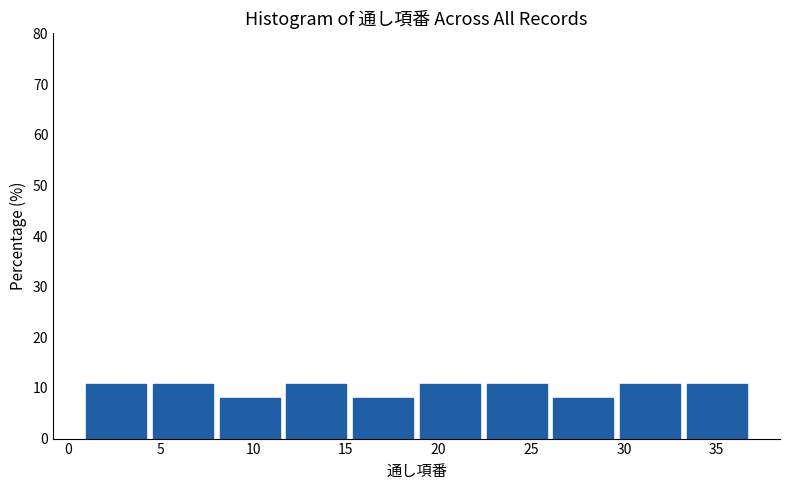

Reading left to right, transcribe this chart: for each bar, give the range it covers on the x-axis and its height. Neither the bar edges nor the heights are printed on the chart, so give them approximately, as read against the axes.

1.0 to 4.6: 11
4.6 to 8.2: 11
8.2 to 11.8: 8
11.8 to 15.4: 11
15.4 to 19.0: 8
19.0 to 22.6: 11
22.6 to 26.2: 11
26.2 to 29.8: 8
29.8 to 33.4: 11
33.4 to 37.0: 11